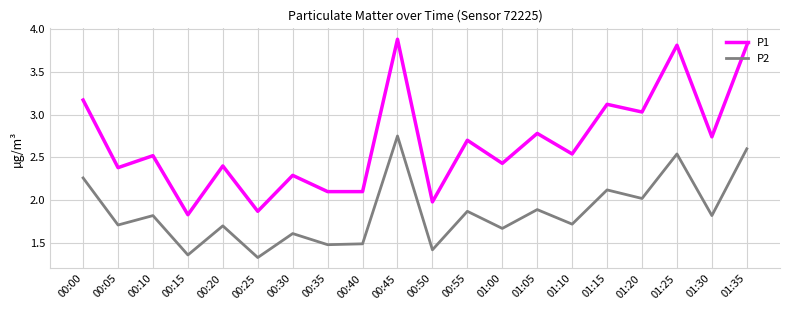

What is the difference between the second highest and second lowest values in the P2 series?

1.2